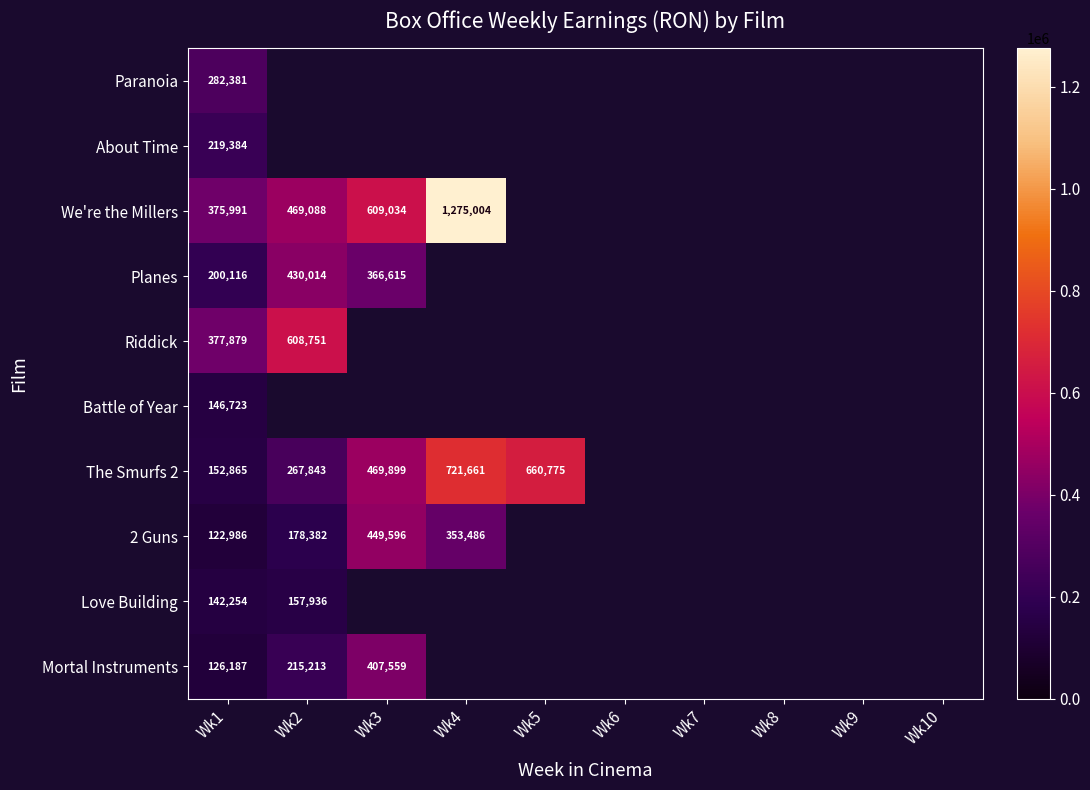

Which series has the widest spread of values?

We're the Millers